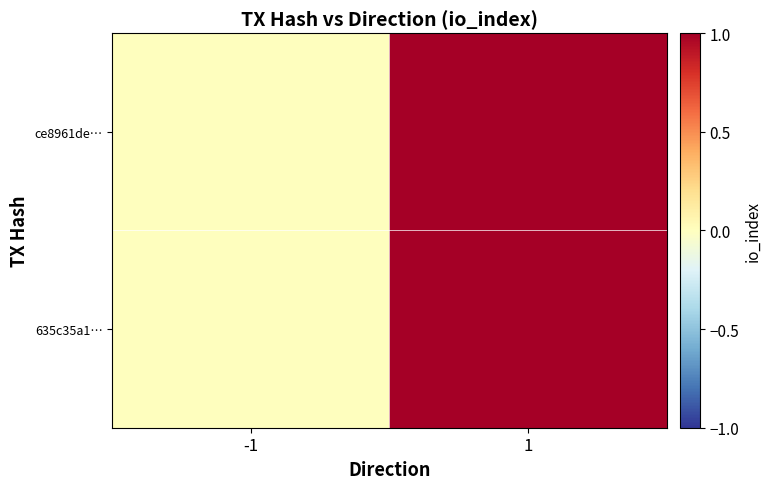

Reading left to right, what are all the values shown in this chart?

ce8961de…: -1=0	1=1
635c35a1…: -1=0	1=1